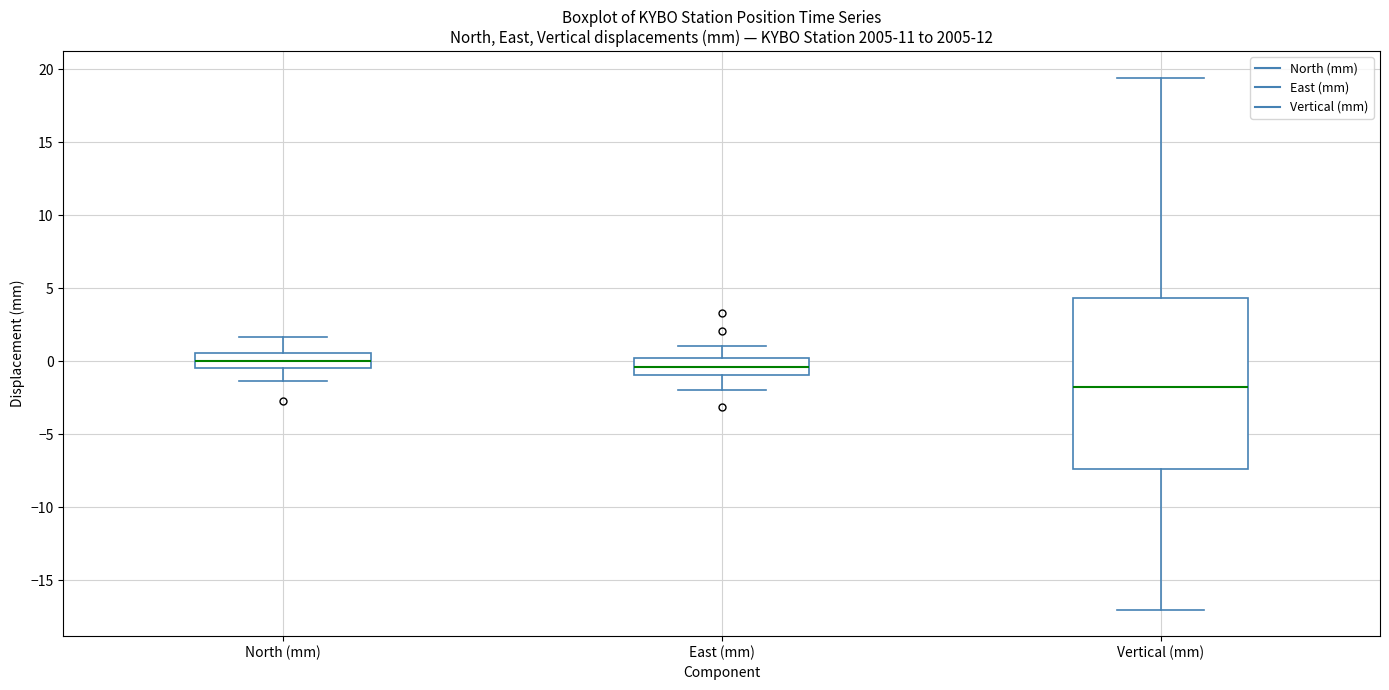

Reading left to right, transcribe this box plot: for each box, give where its median line is, the range the box spans, and where its two whiskers end, as read against the y-axis. The values are not printed on the chart, so give them approximately, as read against the axis.

North (mm): median 0.0, box -0.5 to 0.5, whiskers -1.5 to 1.5
East (mm): median -0.5, box -1.0 to 0.0, whiskers -2.0 to 1.0
Vertical (mm): median -2.0, box -7.5 to 4.5, whiskers -17.0 to 19.5